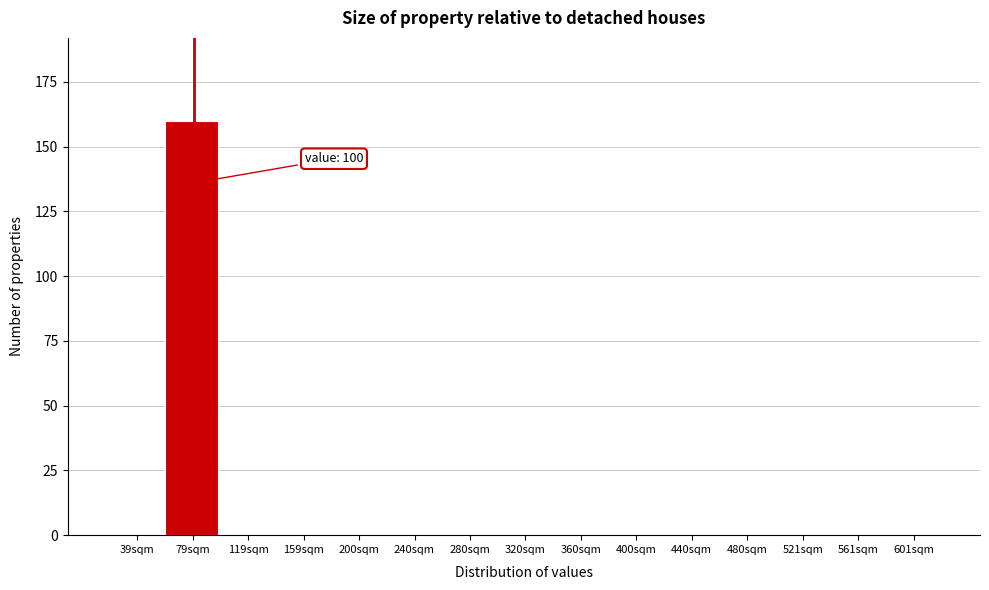

Reading left to right, list all the values displayed in this chart.

39sqm=0	79sqm=160	119sqm=0	159sqm=0	200sqm=0	240sqm=0	280sqm=0	320sqm=0	360sqm=0	400sqm=0	440sqm=0	480sqm=0	521sqm=0	561sqm=0	601sqm=0